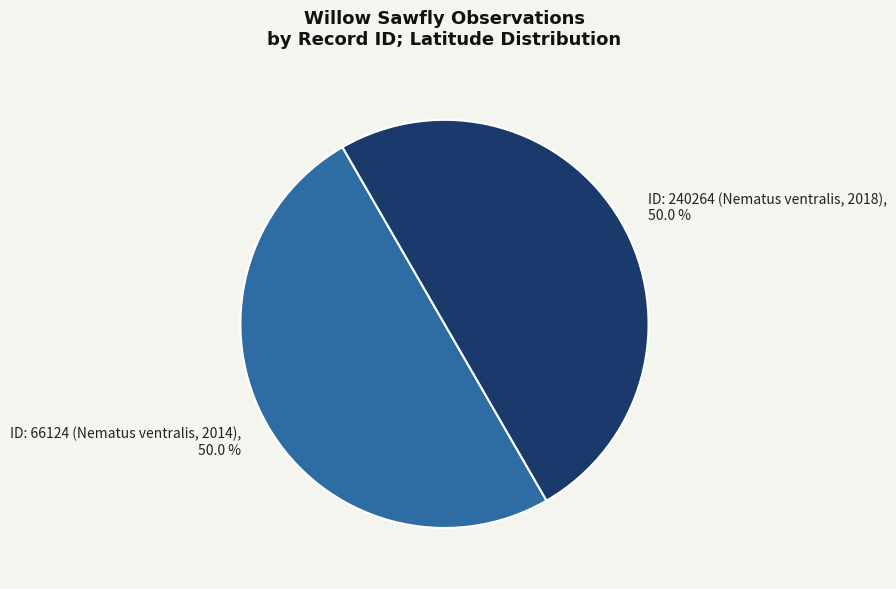

Approximately how many times larger is the value at ID: 66124 (Nematus ventralis, 2014) compared to ID: 240264 (Nematus ventralis, 2018)?

1.0